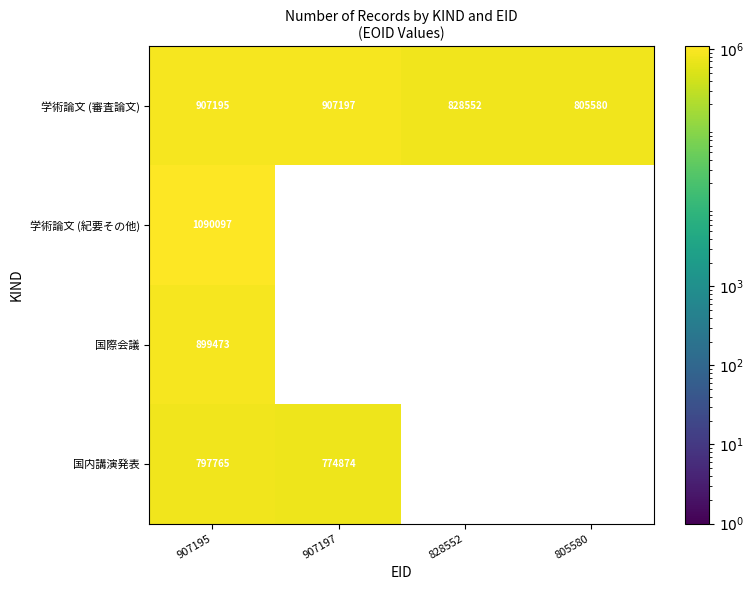

What is the difference between the second highest and minimum values in the 学術論文 (審査論文) series?

101615